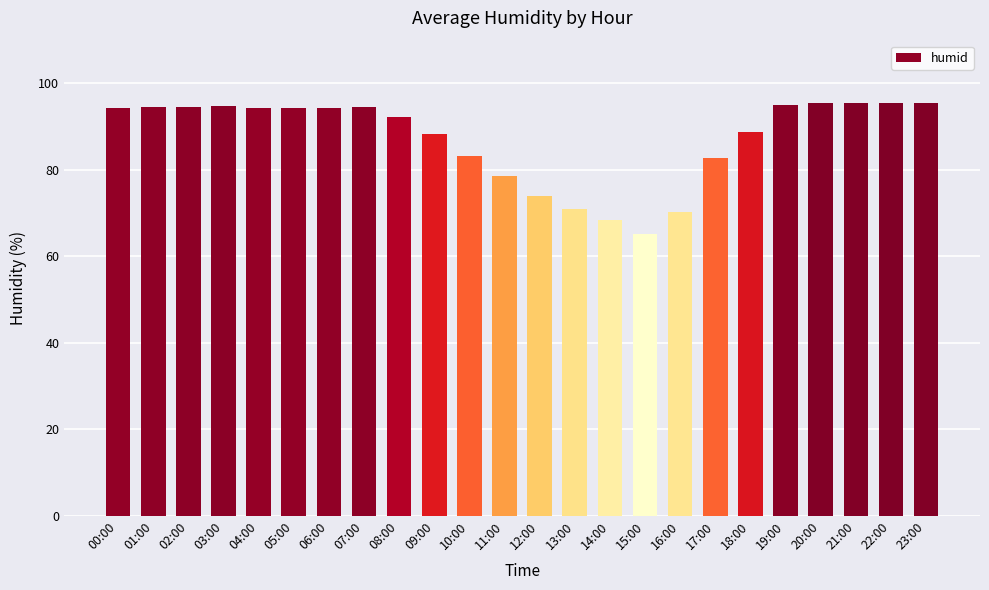

How many data points does each series have?

24